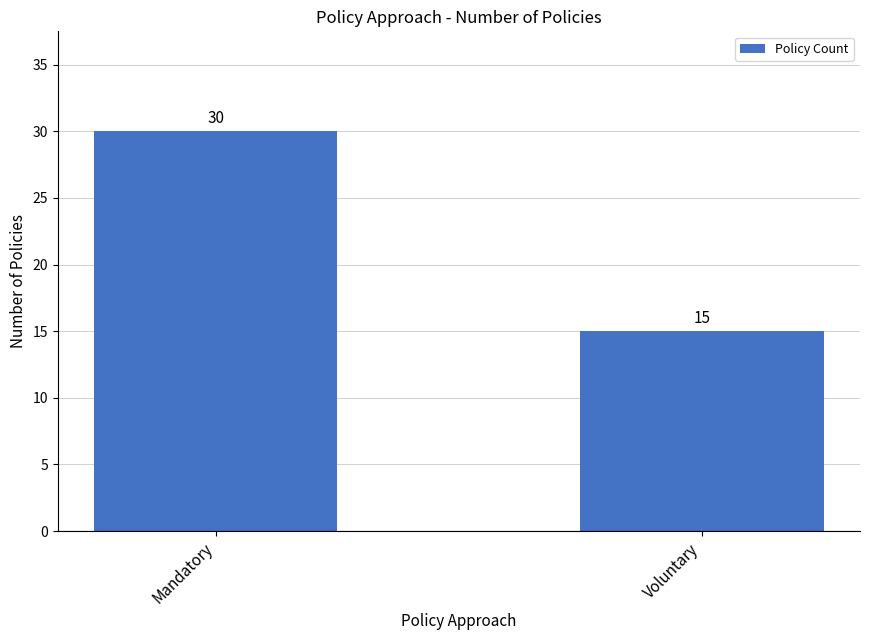

Reading left to right, what are all the values shown in this chart?

Mandatory=30	Voluntary=15